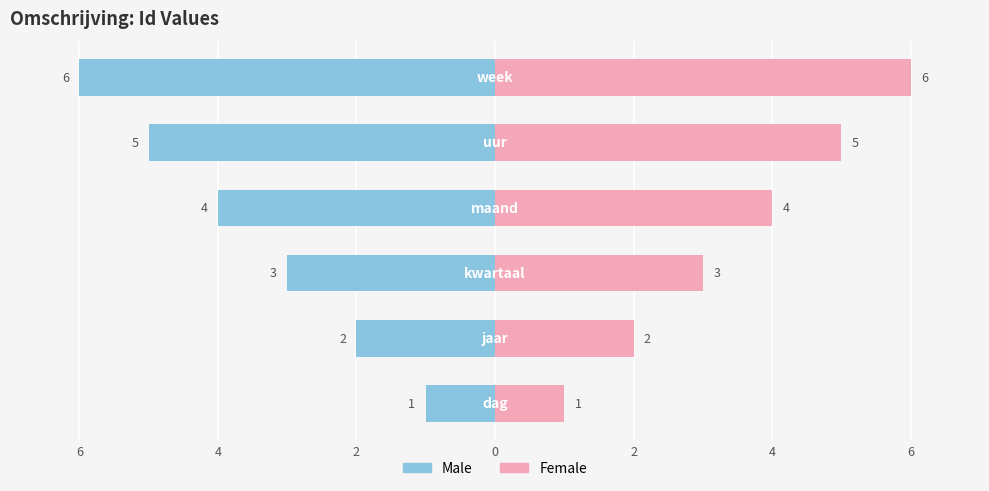

Reading left to right, transcribe all the data shown in this chart.

Male: 8=-1	6=-2	4=-3	2=-4	0=-5	2=-6
Female: 8=1	6=2	4=3	2=4	0=5	2=6